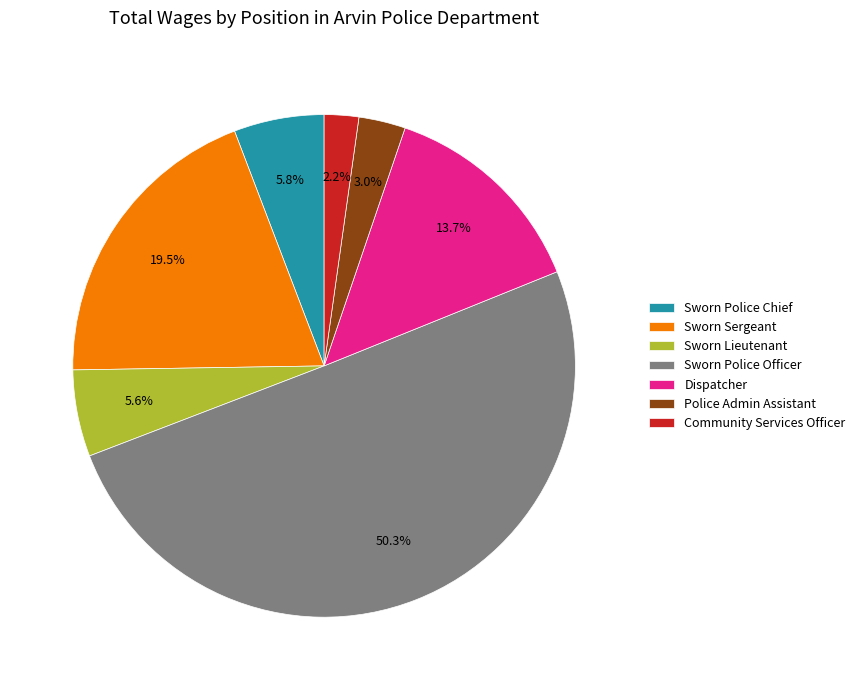

Which slice is the smallest?

Community Services Officer